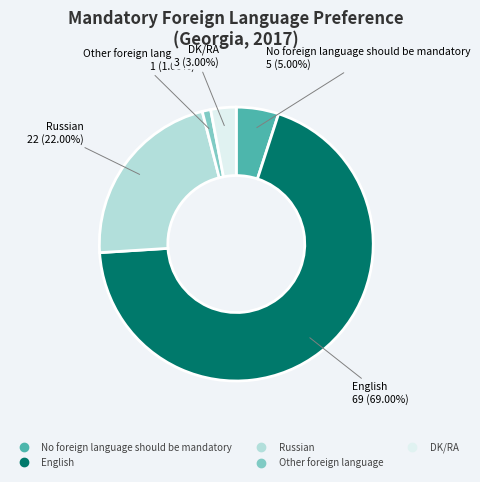

What portion of the pie excludes No foreign language should be mandatory?

95.0%